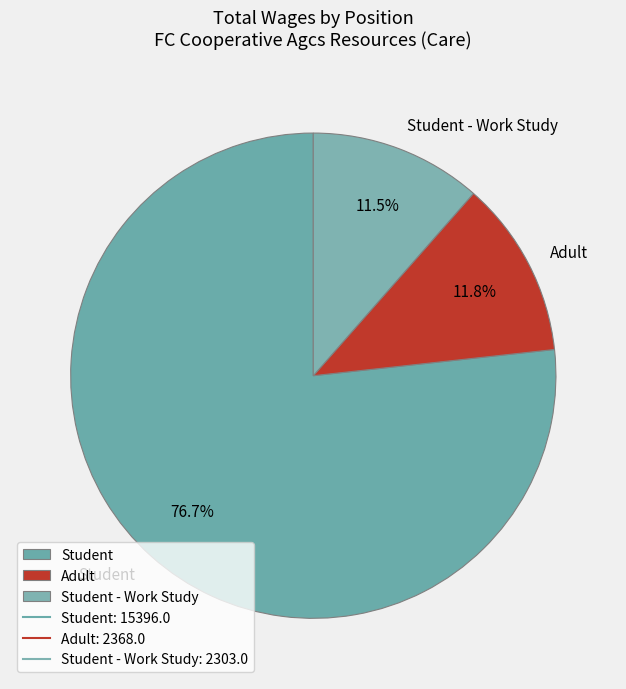

Approximately how many times larger is the value at Student - Work Study compared to Adult?

1.0